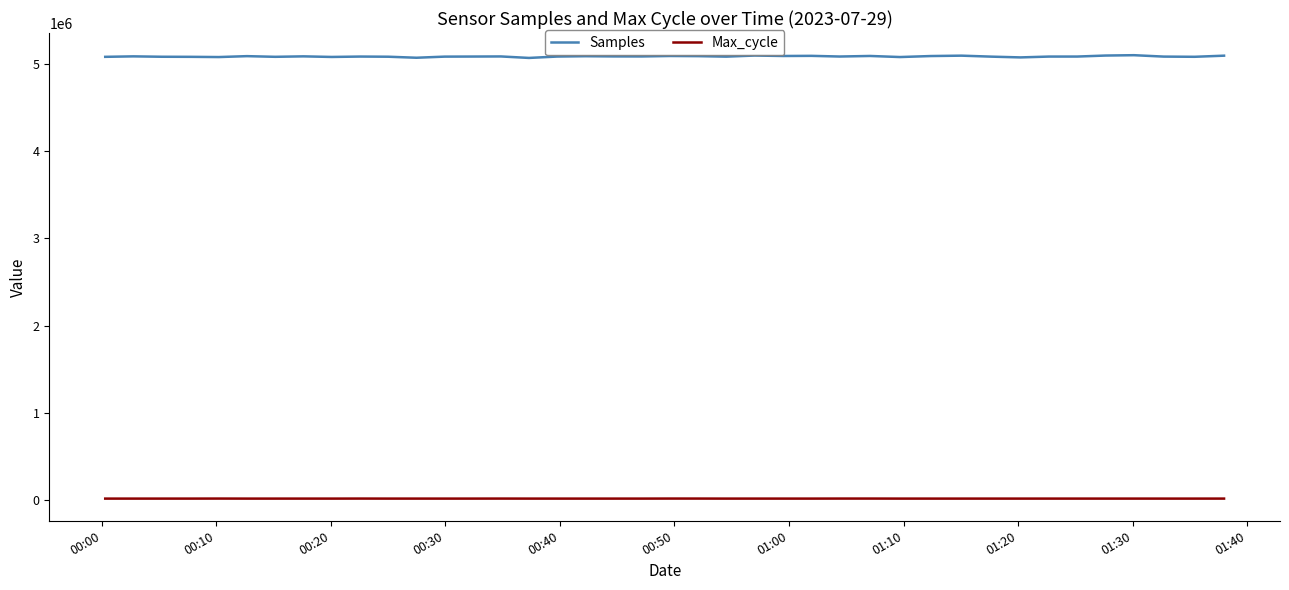

Does the chart have visible grid lines?

No